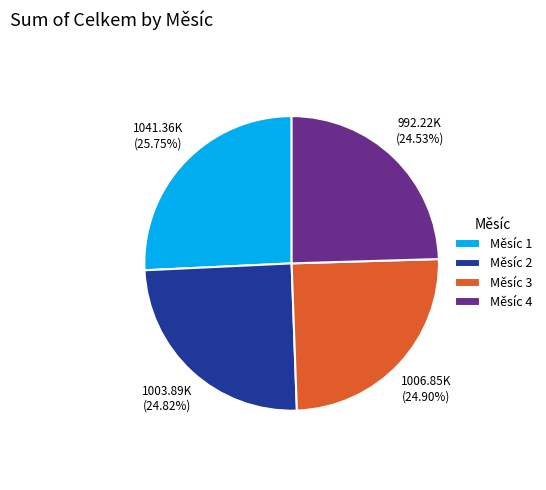

How many slices are in this pie chart?

4